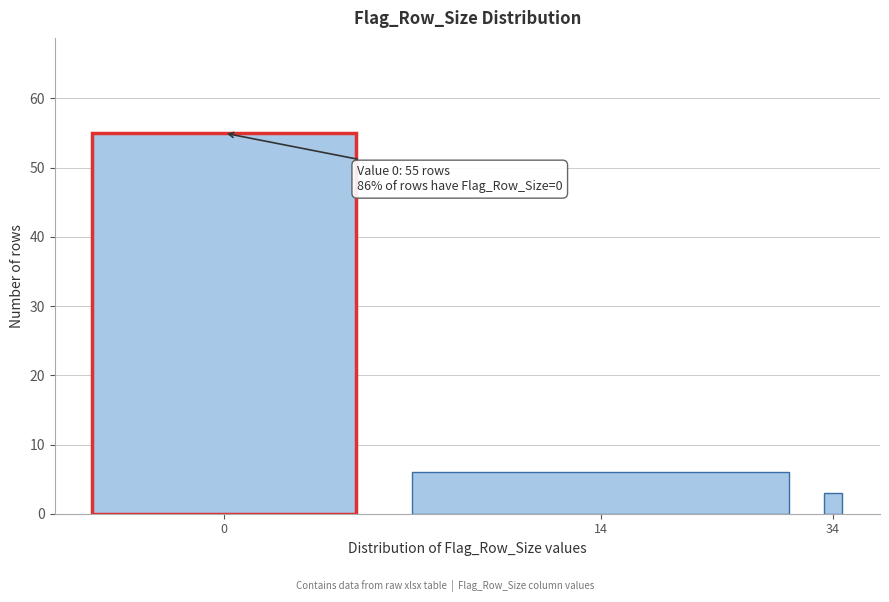

Reading left to right, transcribe all the data shown in this chart.

0=55	14=6	34=3